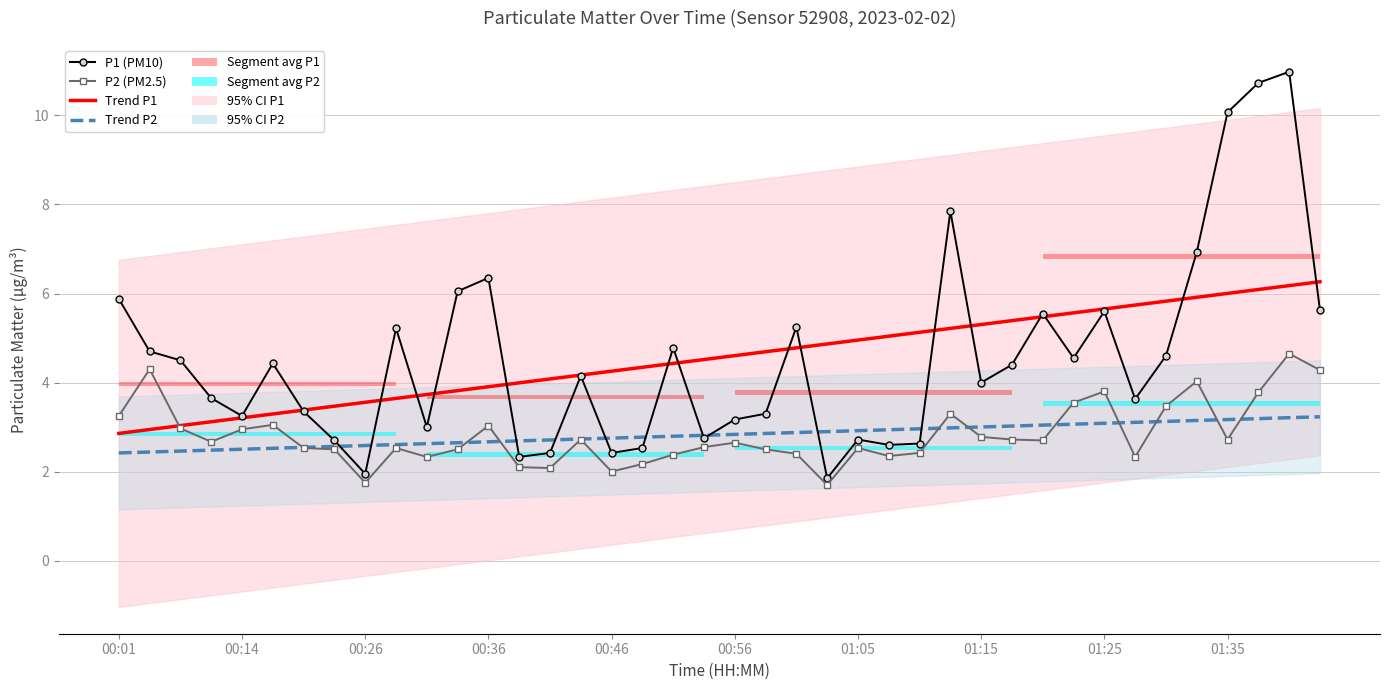

What position from the left is 13?

14